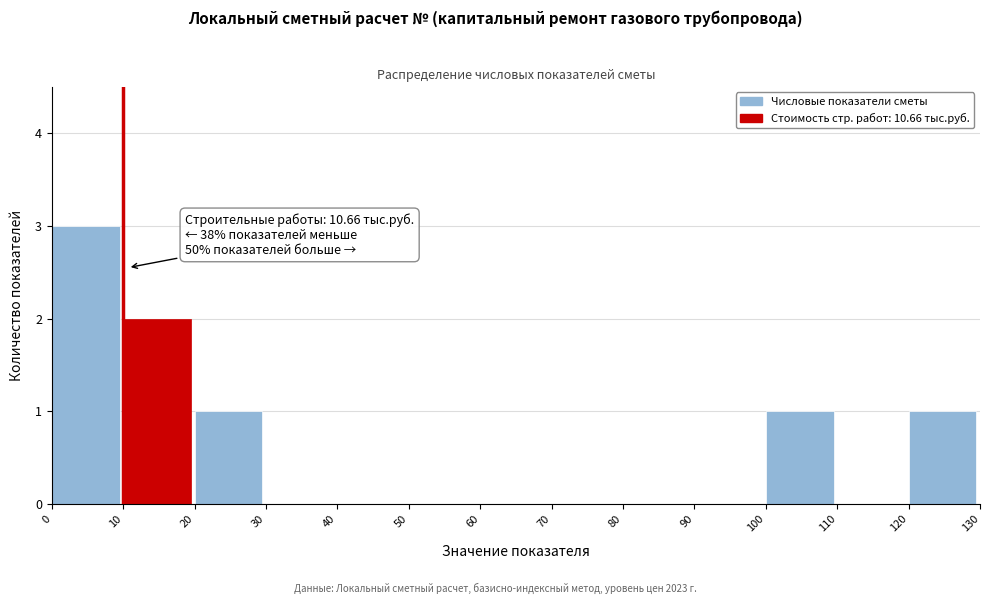

Over which range of the x-axis is the bar tallest?

0 to 10